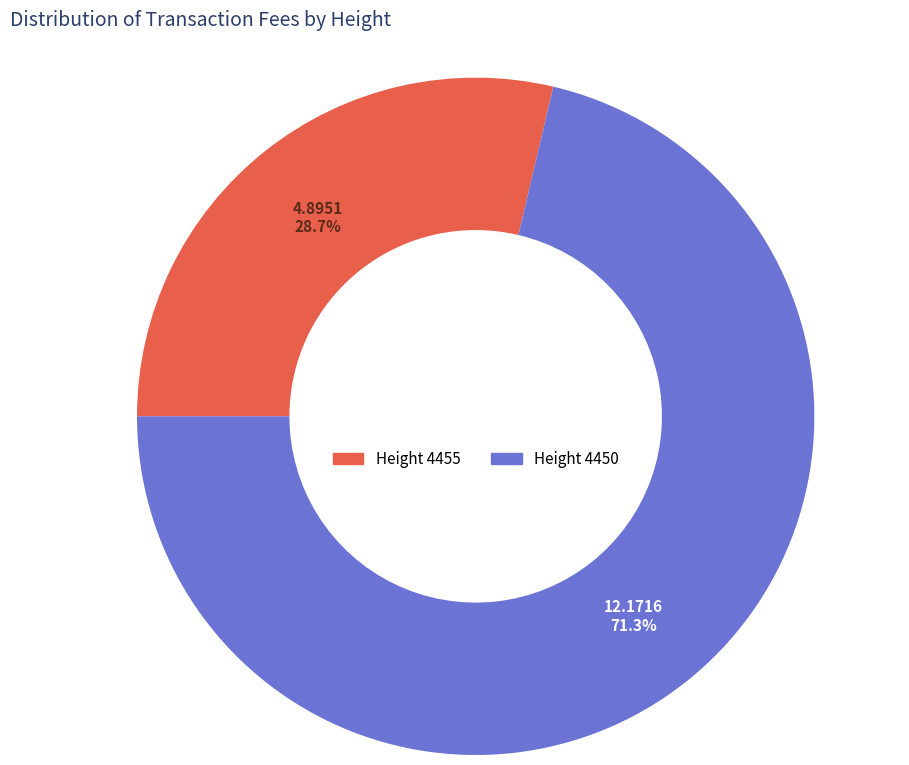

Is there any slice that represents more than half of the pie?

Yes